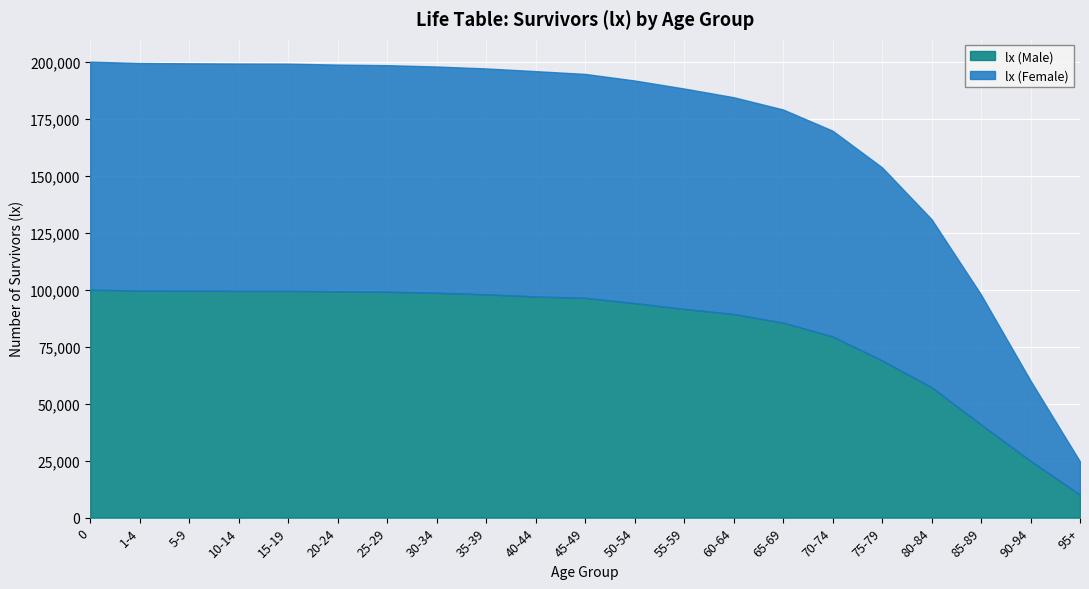

What is the difference between the second highest and minimum values in the lx (Female) series?

85301